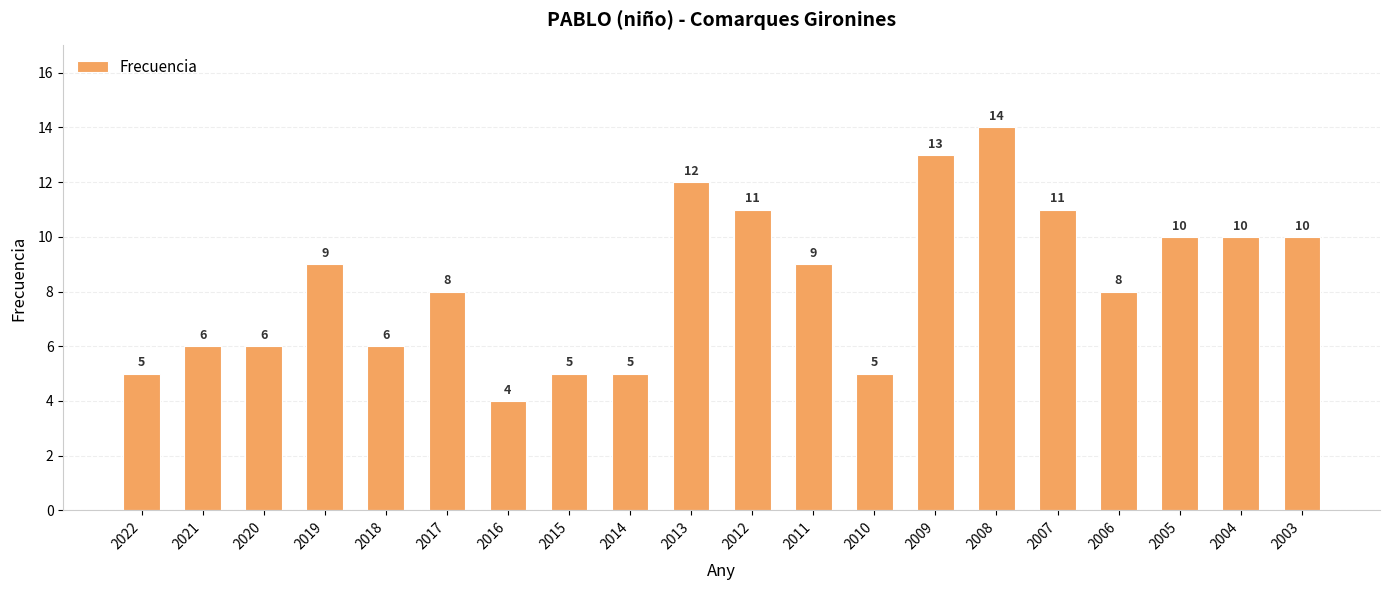

What is the approximate value at 2006?

8